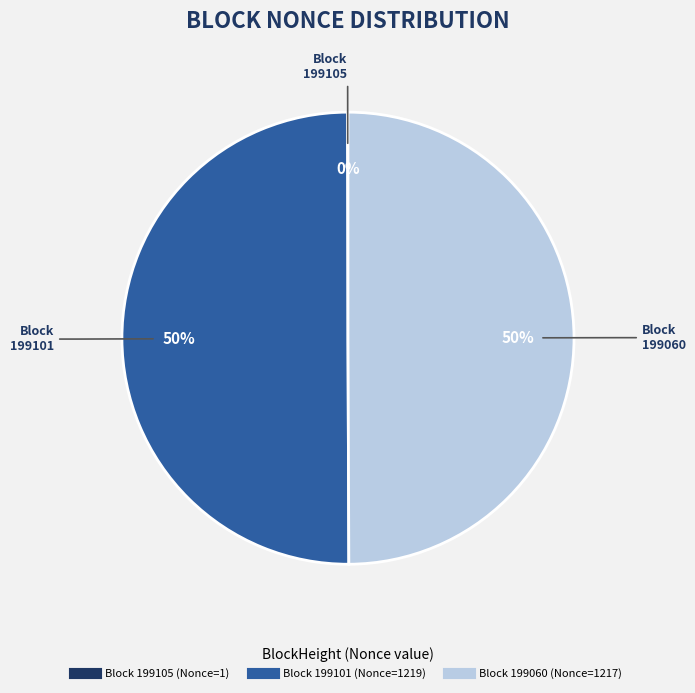

To the nearest percent, what is the difference between the largest and smallest slice percentages?

50%